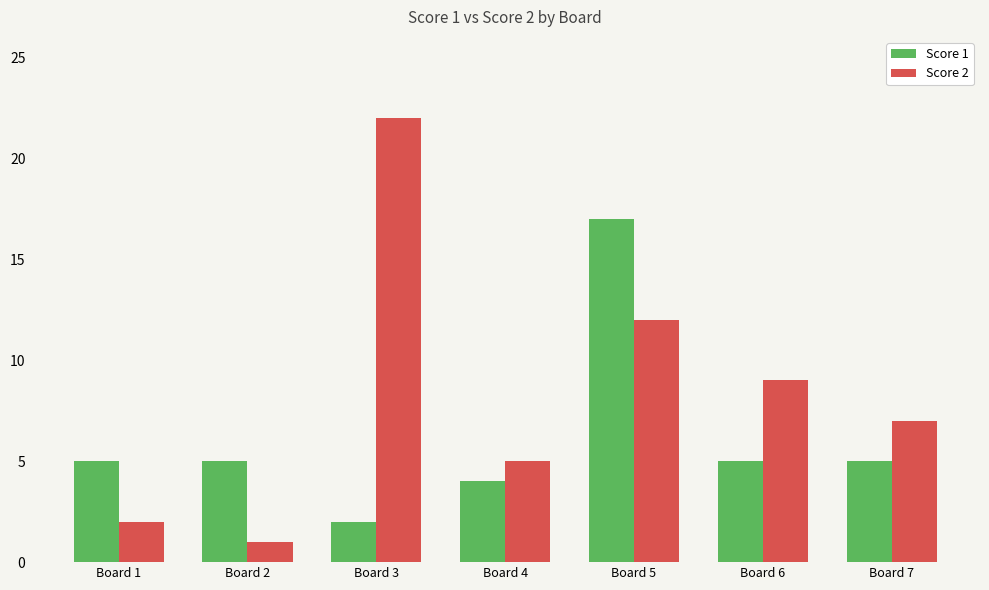

True or false: Score 2 has a value of 7 at Board 5.

False